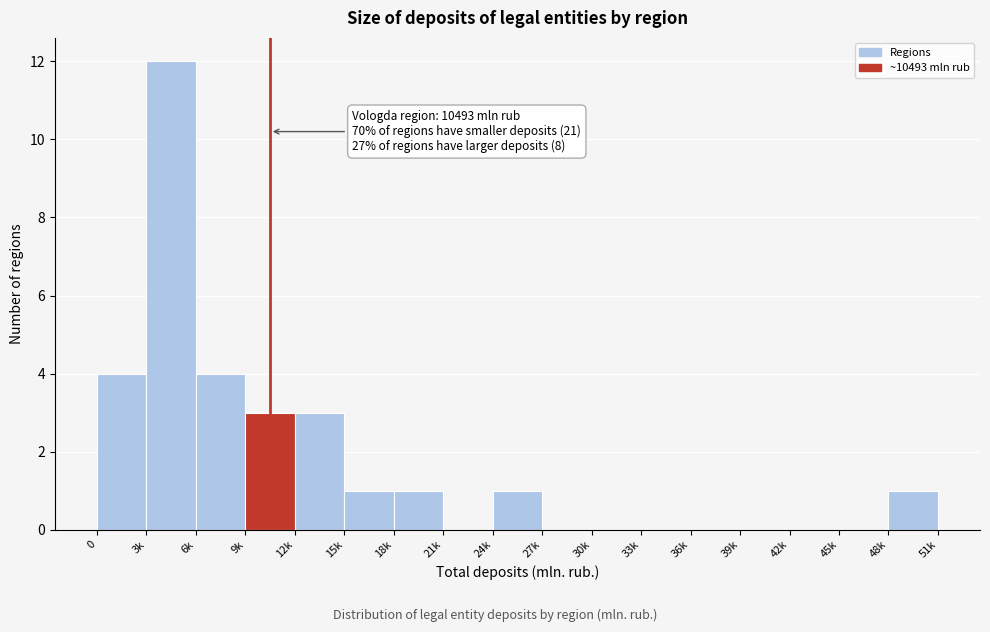

Reading right to left, list all the values displayed in this chart.

48k=1	45k=0	42k=0	39k=0	36k=0	33k=0	30k=0	27k=0	24k=1	21k=0	18k=1	15k=1	12k=3	9k=3	6k=4	3k=12	0=4